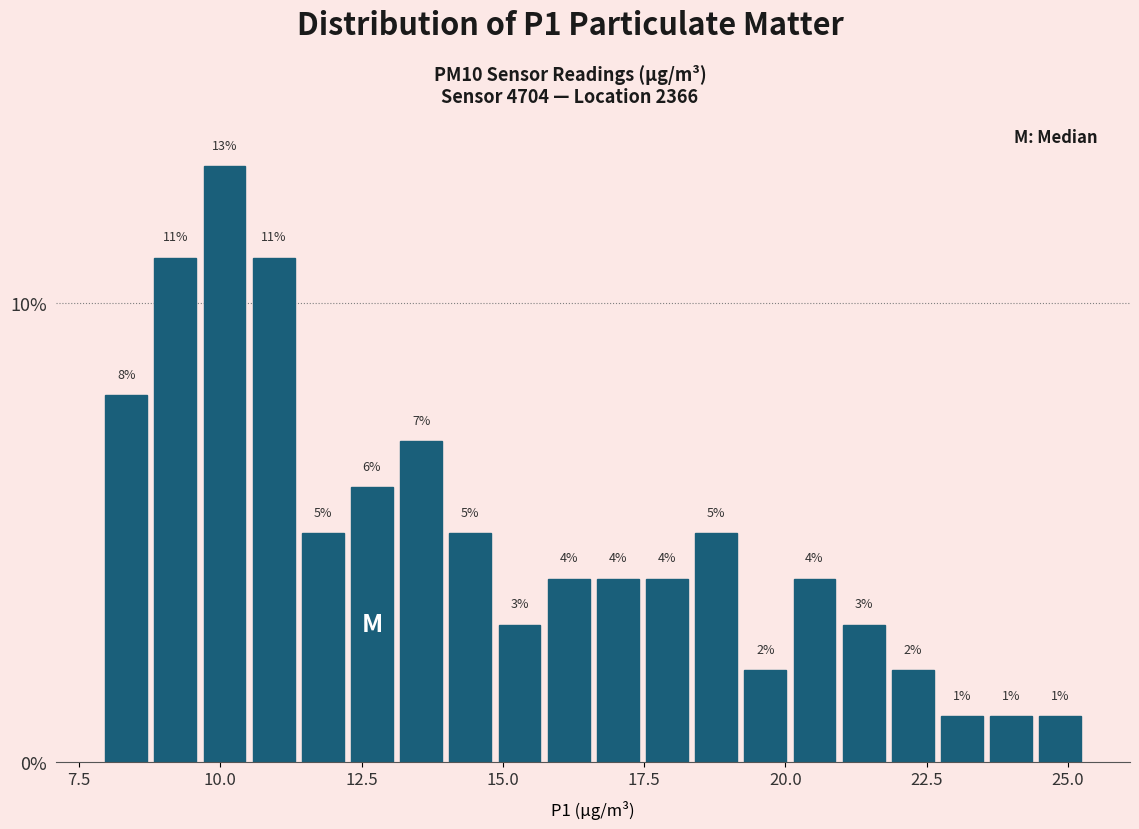

Around what value on the x-axis is the tallest bar? Give the approximate position of its centre, as read against the axis.

10.0